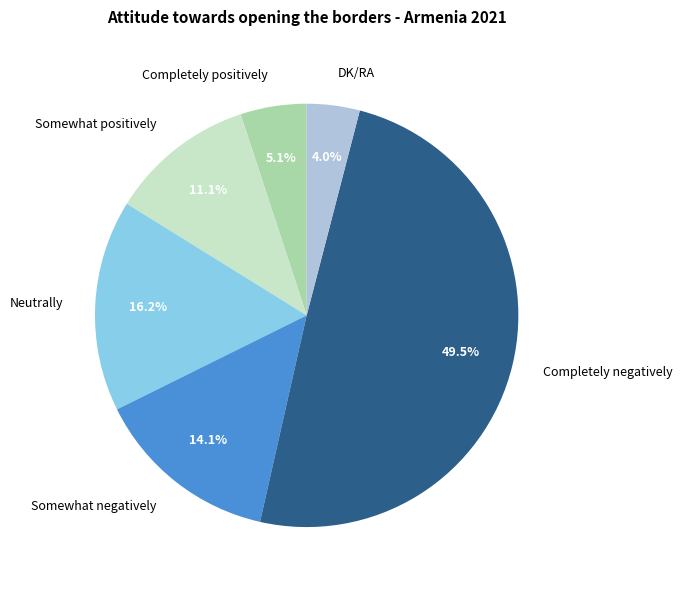

Rank the categories by value from highest to lowest.

Completely negatively, Neutrally, Somewhat negatively, Somewhat positively, Completely positively, DK/RA